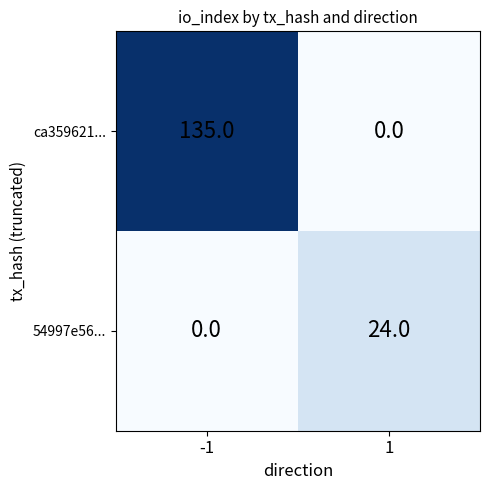

At how many categories does at least one series exceed 96?

1